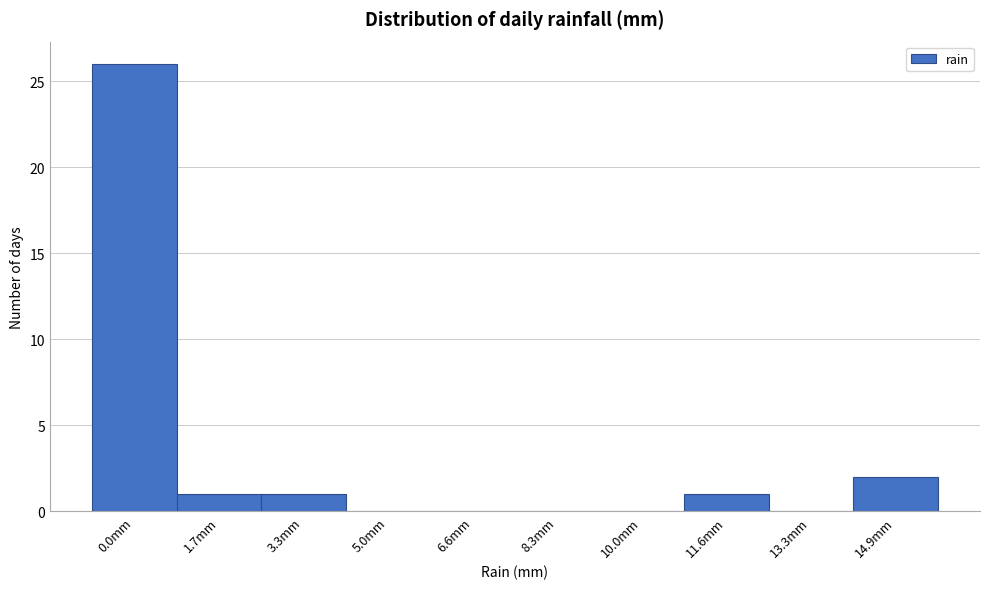

Reading left to right, list all the values displayed in this chart.

0.0mm=26	1.7mm=1	3.3mm=1	5.0mm=0	6.6mm=0	8.3mm=0	10.0mm=0	11.6mm=1	13.3mm=0	14.9mm=2